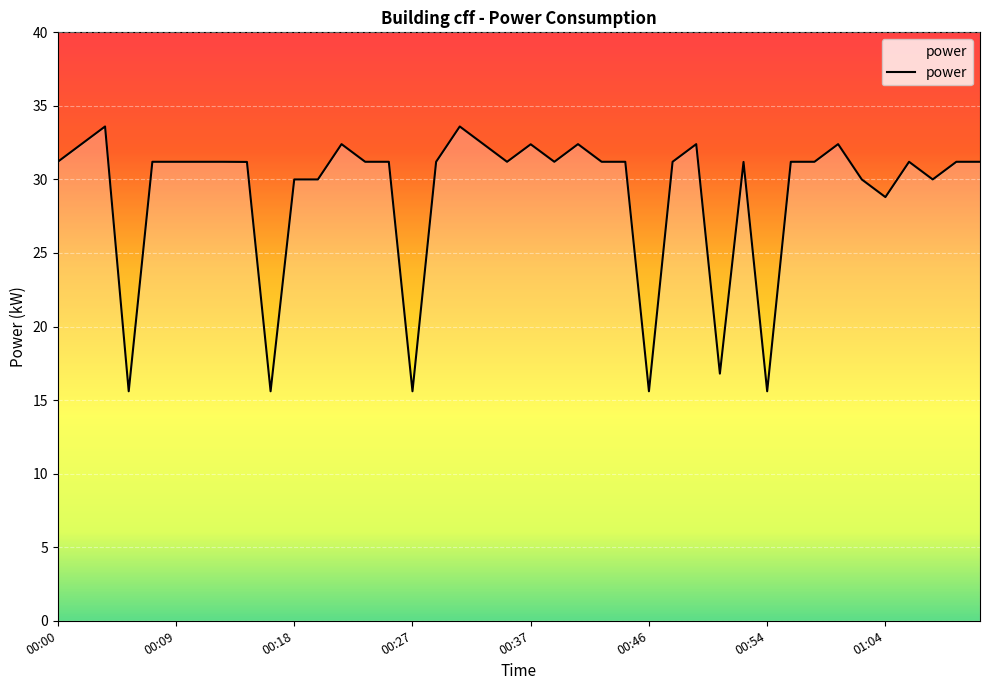

What is the maximum value shown in the chart?

33.6